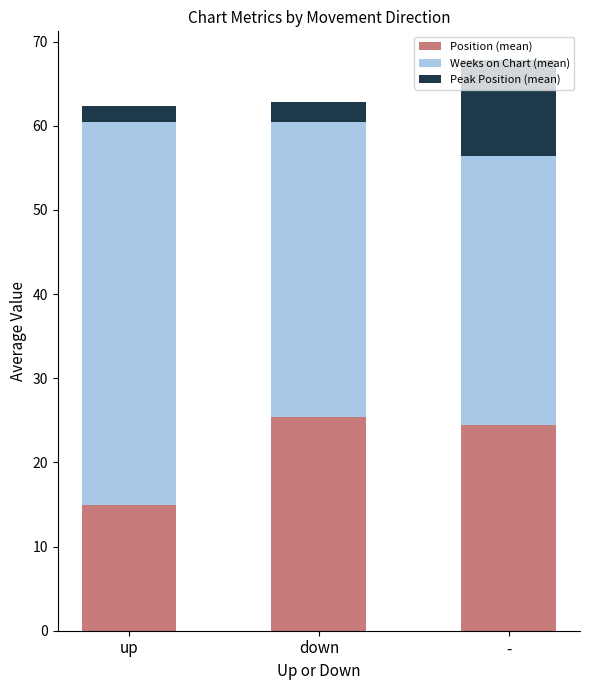

At which label does Position (mean) reach its peak?

down